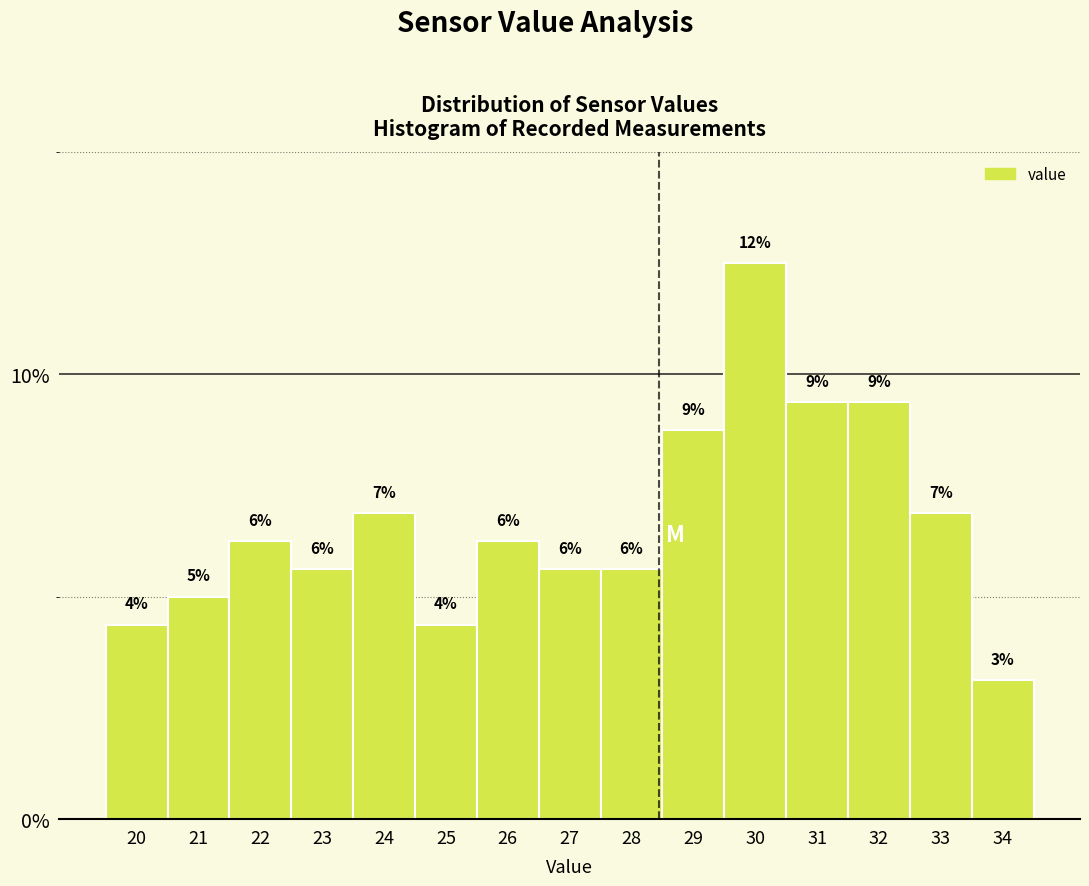

How many bars are there in total?

15